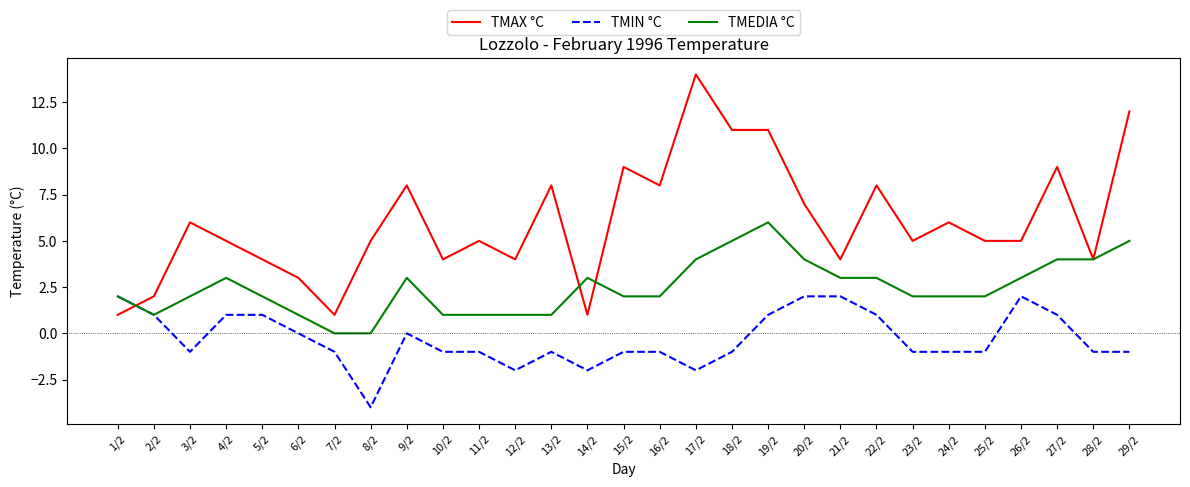

Is the value of TMIN °C at 8/2 greater than the value of TMEDIA °C at 26/2?

No